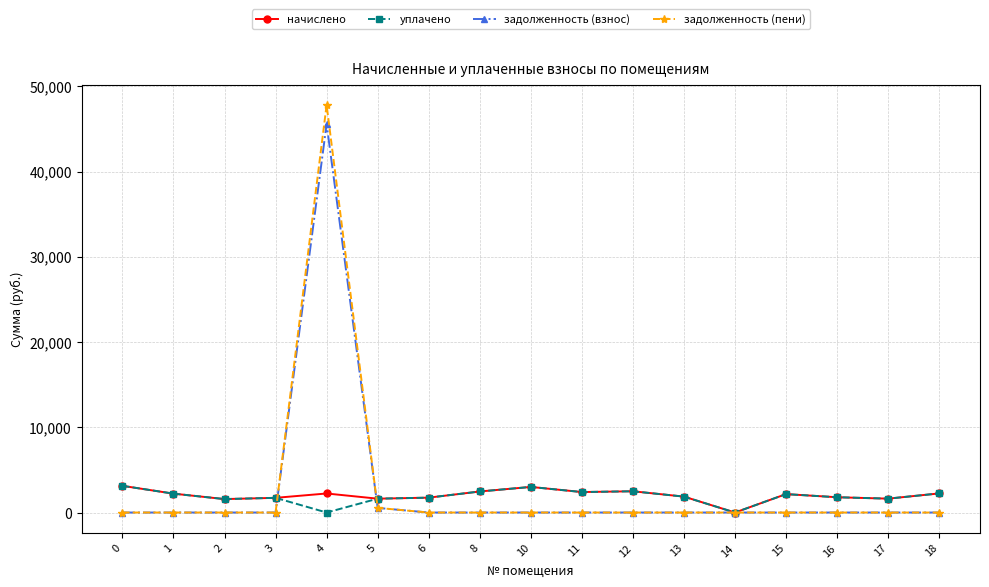

Does the chart display data point markers on the line(s)?

Yes